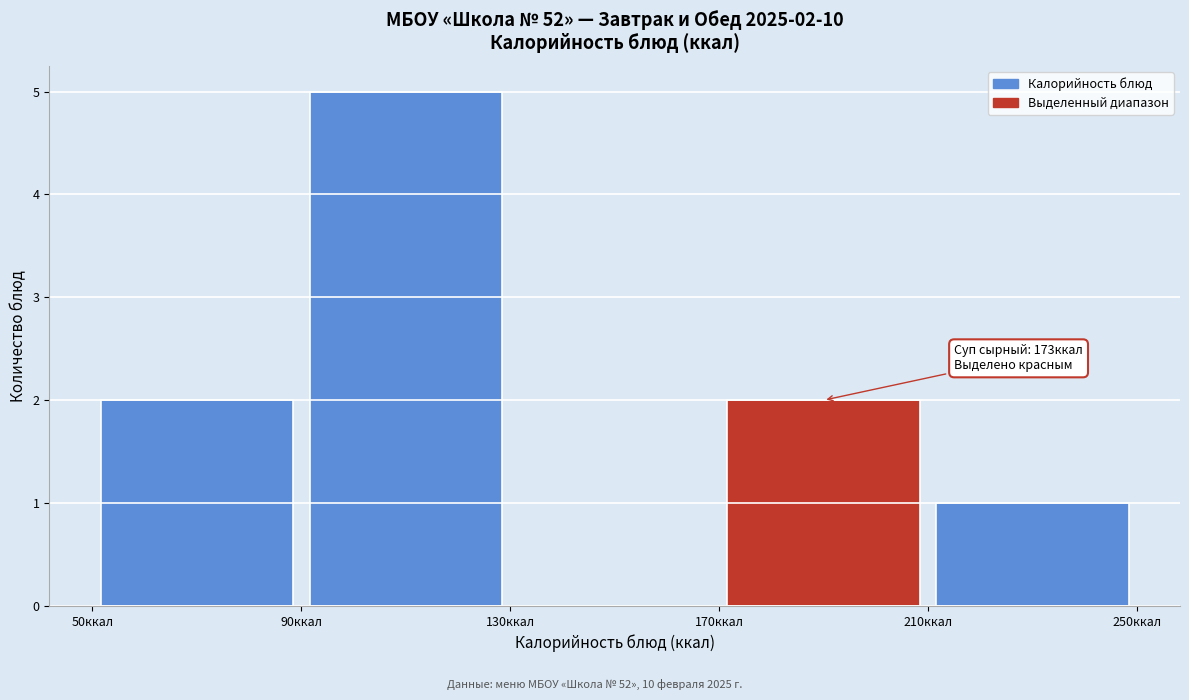

Over which range of the x-axis is the bar tallest?

90 to 130